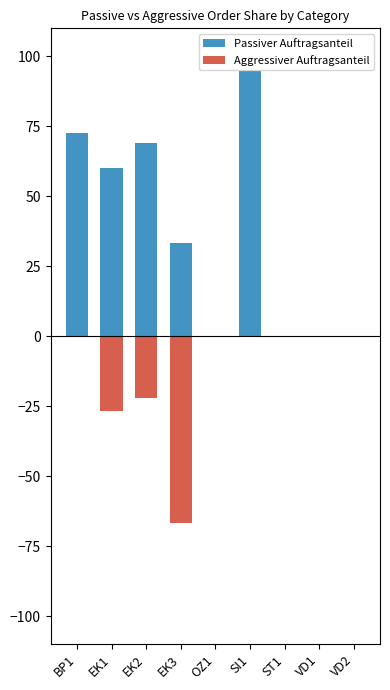

Between BP1 and SI1, which series saw the biggest shift?

Passiver Auftragsanteil